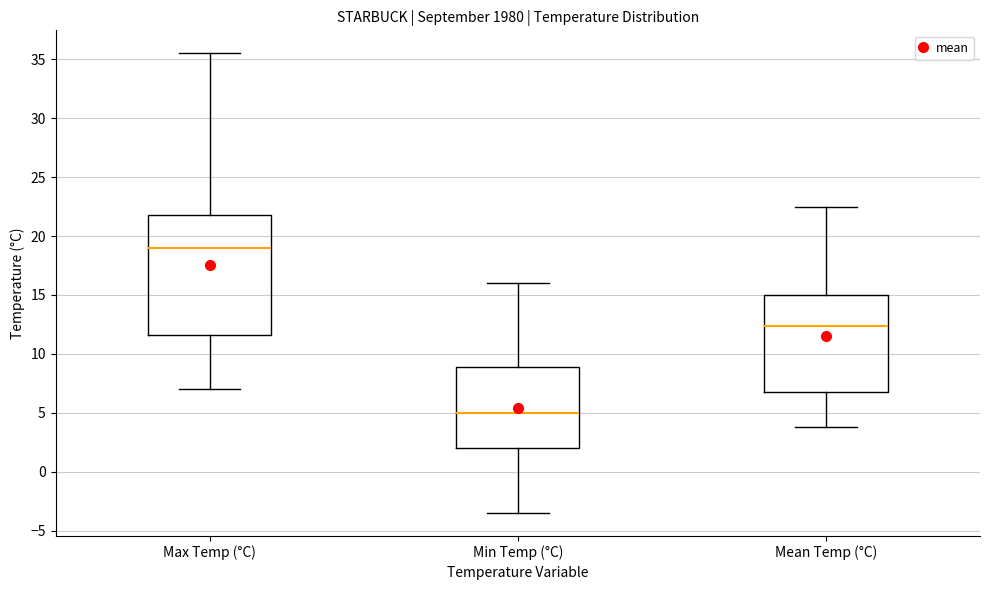

Comparing the boxes themselves (not the whiskers), which one is the tallest?

Max Temp (°C)